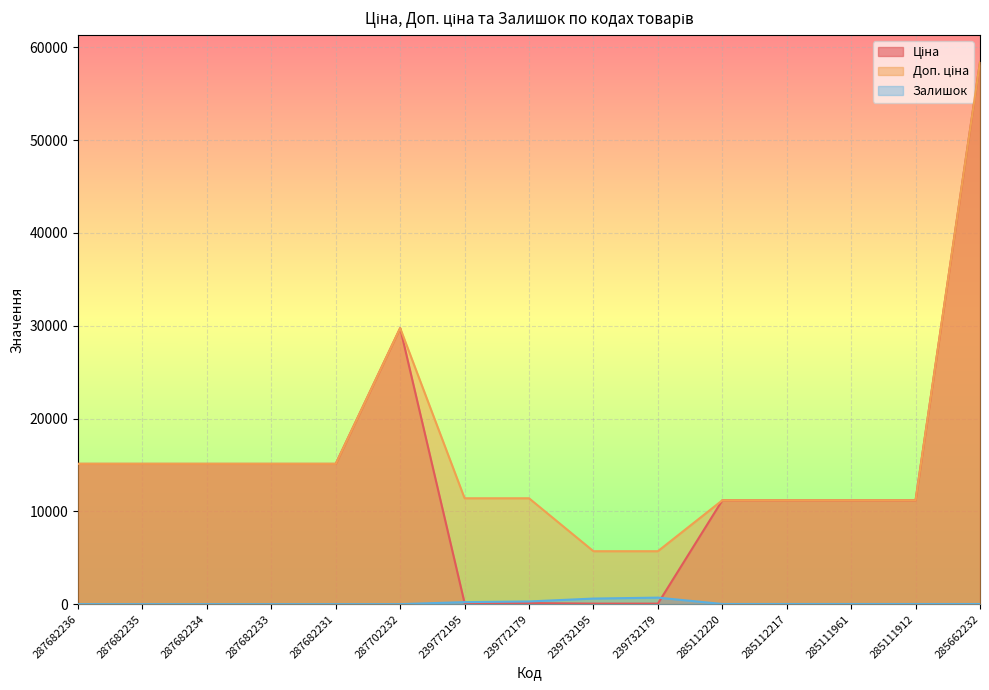

Reading left to right, what are all the values shown in this chart?

Ціна: 15120.0	15120.0	15120.0	15120.0	15120.0	29747.2	114.1	114.1	57.0	57.0	11188.2	11188.2	11188.2	11188.2	58426.5
Доп. ціна: 15120.0	15120.0	15120.0	15120.0	15120.0	29747.2	11410.0	11410.0	5705.0	5705.0	11188.2	11188.2	11188.2	11188.2	58426.5
Залишок: 0.0	0.0	0.0	0.0	0.0	0.0	218.0	290.0	601.0	702.0	17.0	17.0	17.0	15.0	14.0